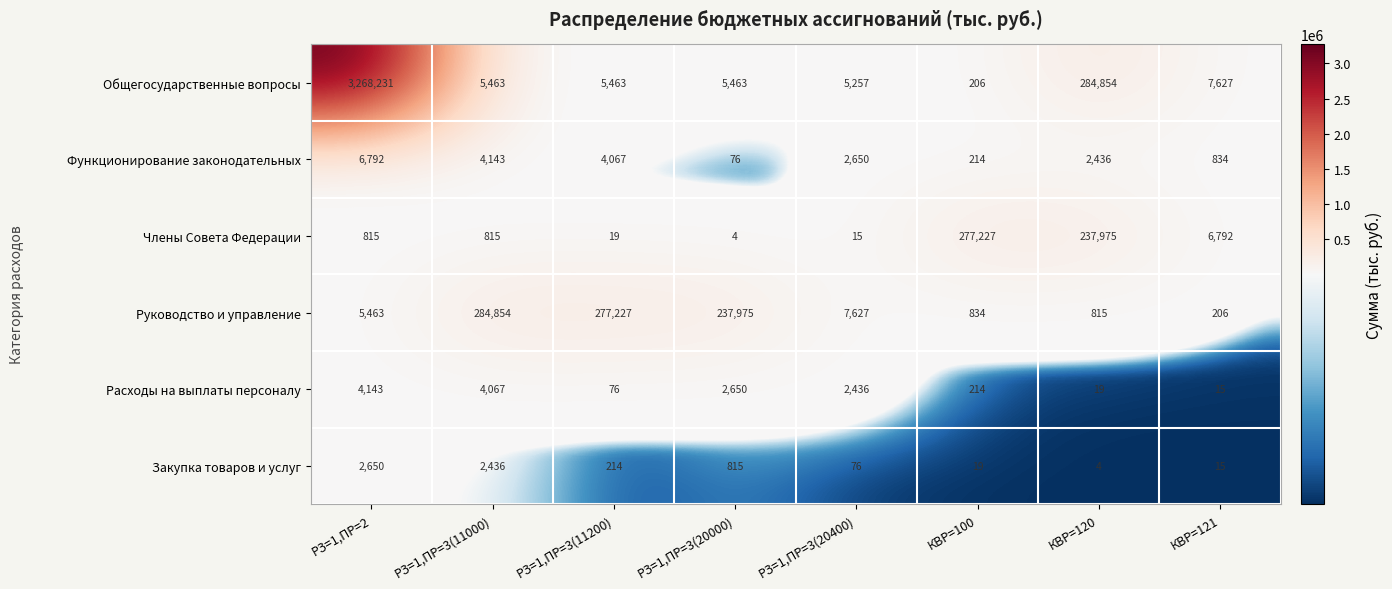

Where does the Общегосударственные вопросы series first go above 5463?

РЗ=1,ПР=2